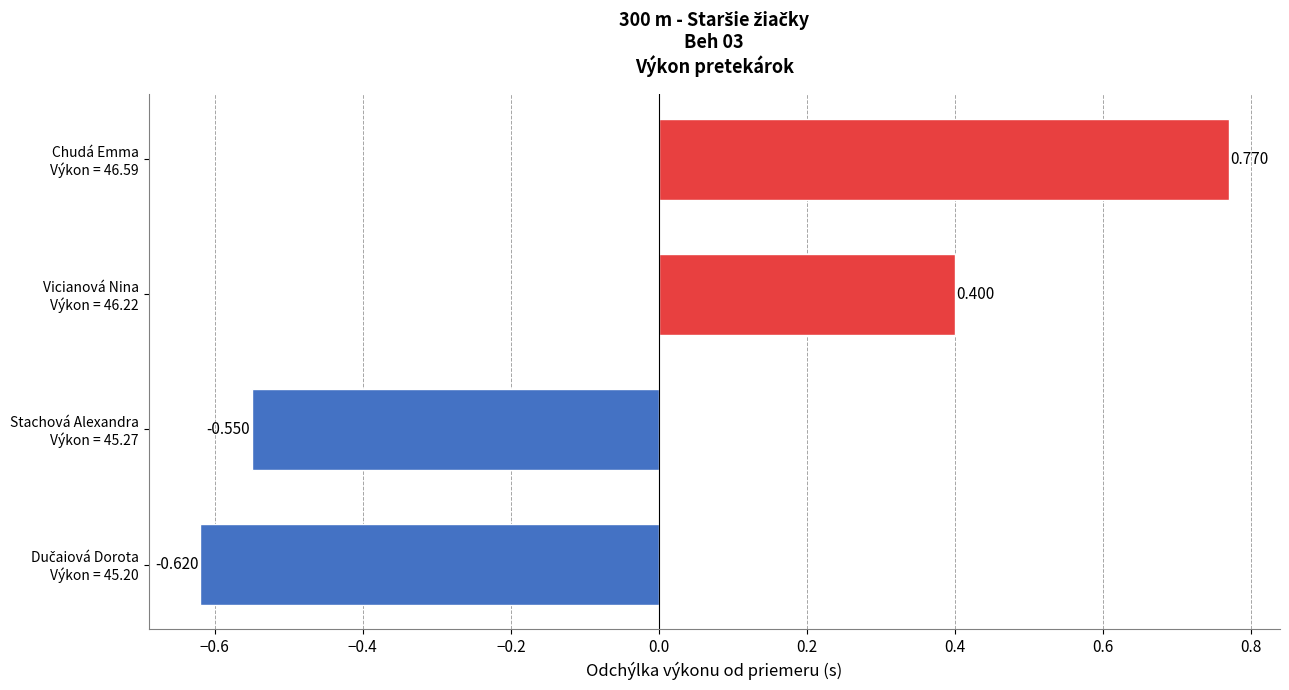

What is the greatest value displayed?

0.8